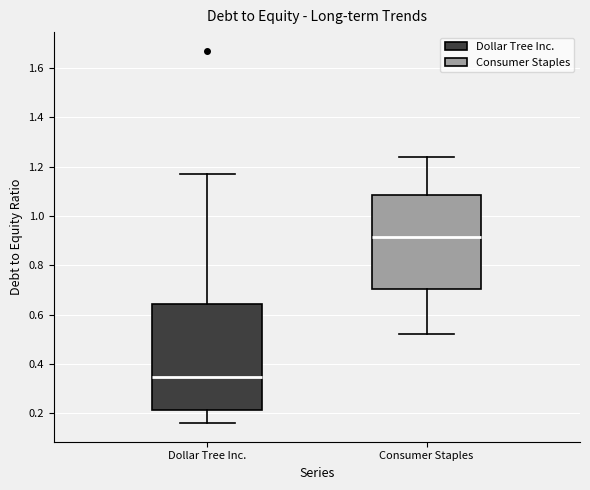

Which box has the lowest median line?

Dollar Tree Inc.